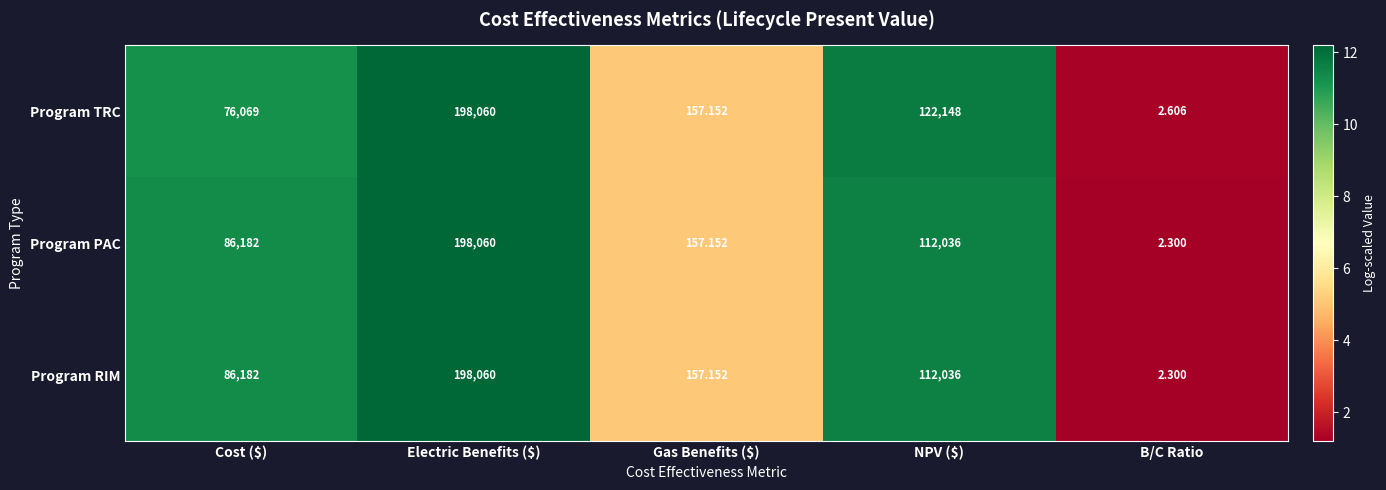

Which label corresponds to the largest value in the chart?

Electric Benefits ($)